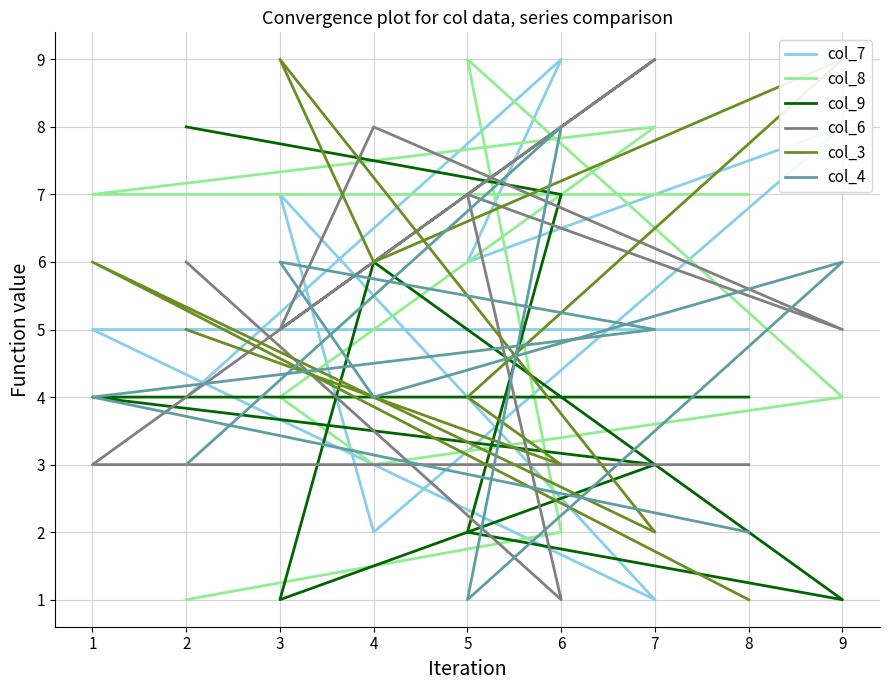

Which has a higher value, 5 or 7?

5